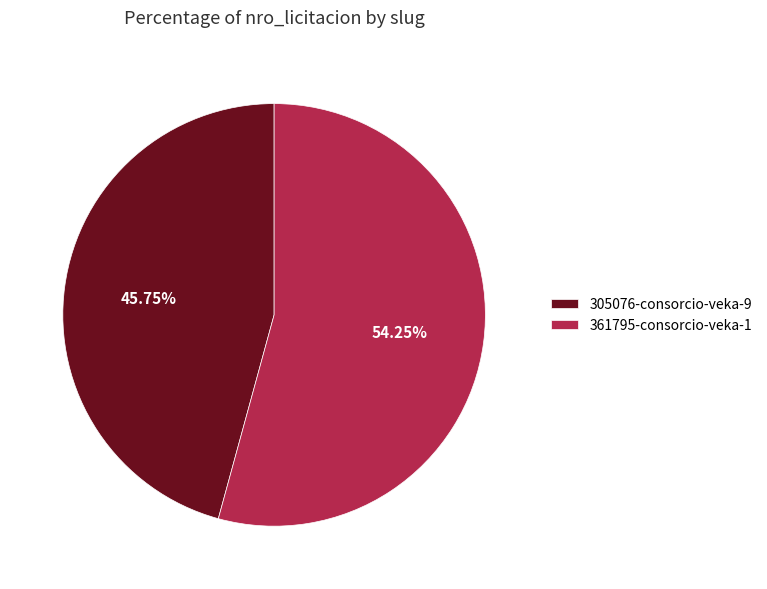

Is 305076-consorcio-veka-9 the majority of the pie?

No